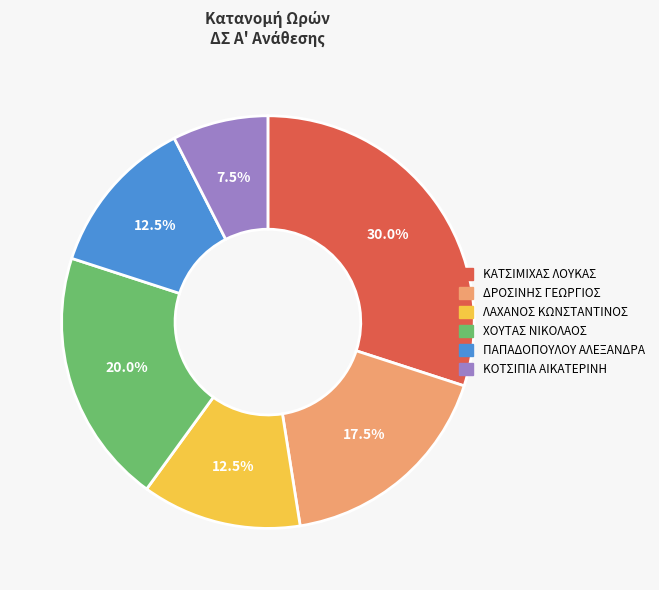

Is there a majority slice in this chart?

No